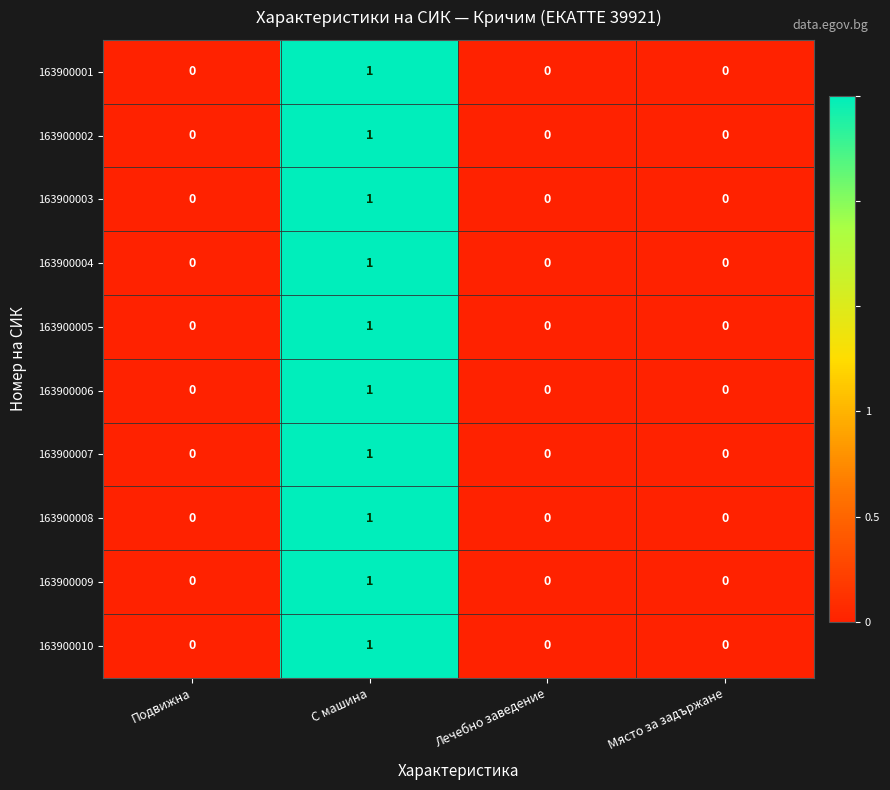

How many 163900005 values are between 0 and 1?

4